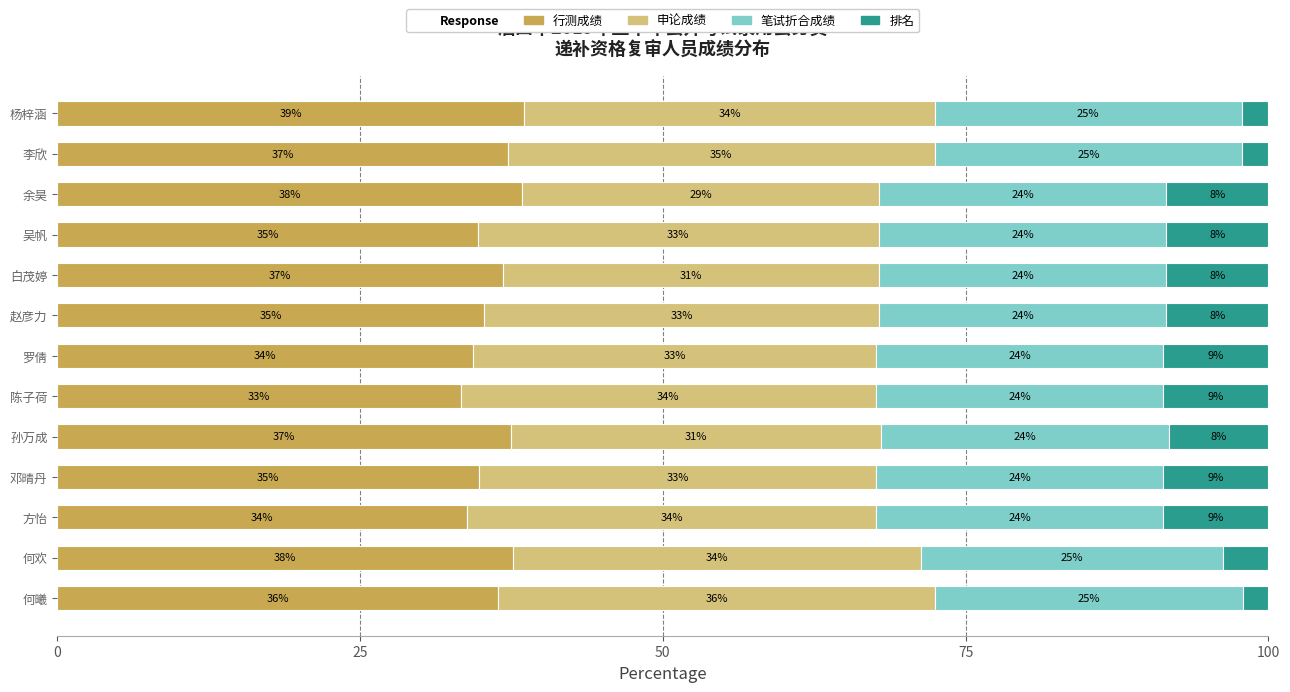

At which label does 行测成绩 reach its minimum?

陈子荷